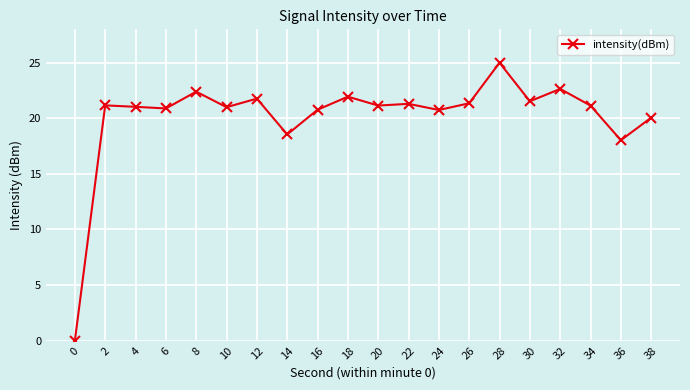

Where is the data nearest to the value 12?

36